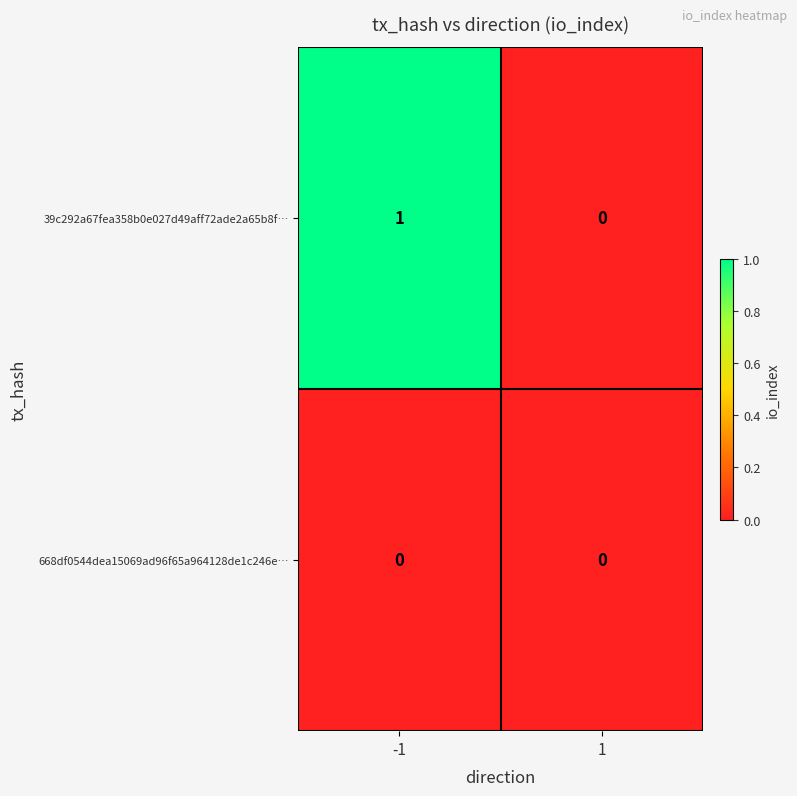

Reading left to right, transcribe all the data shown in this chart.

39c292a67fea358b0e027d49aff72ade2a65b8f…: 1	0
668df0544dea15069ad96f65a964128de1c246e…: 0	0